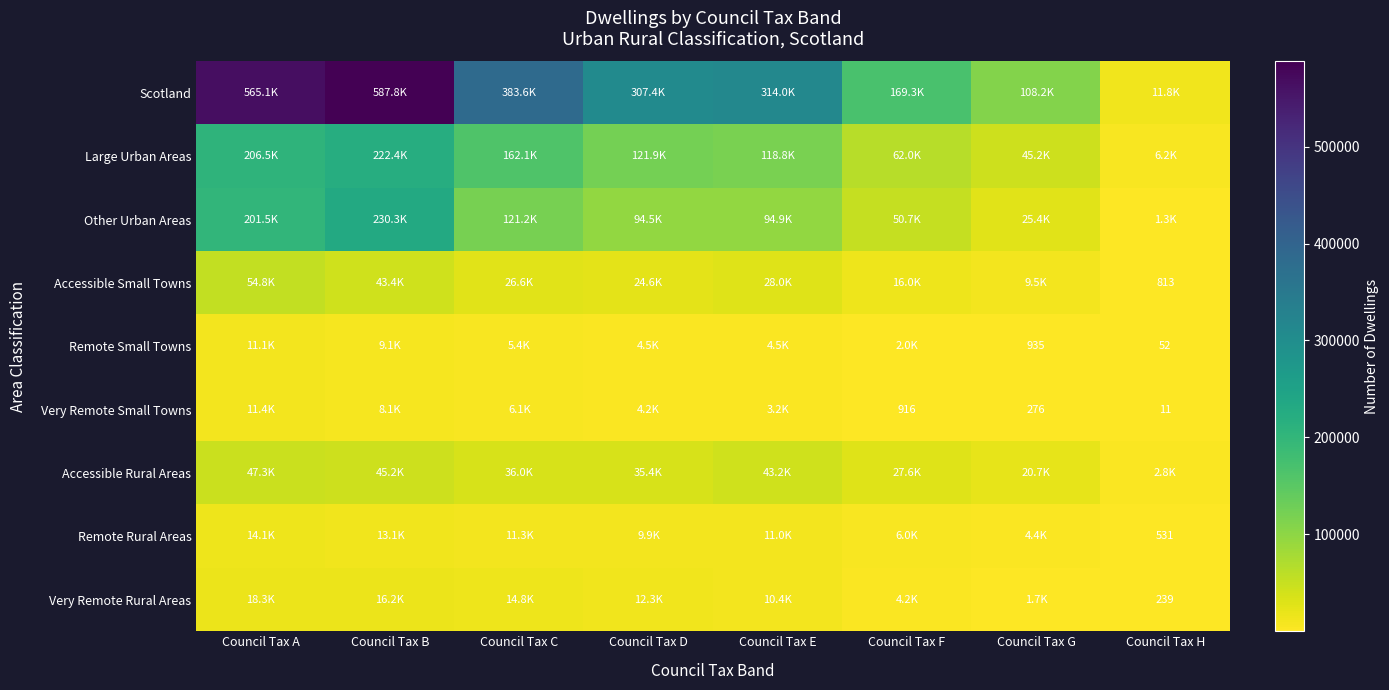

What is the maximum value shown in the chart?

587800